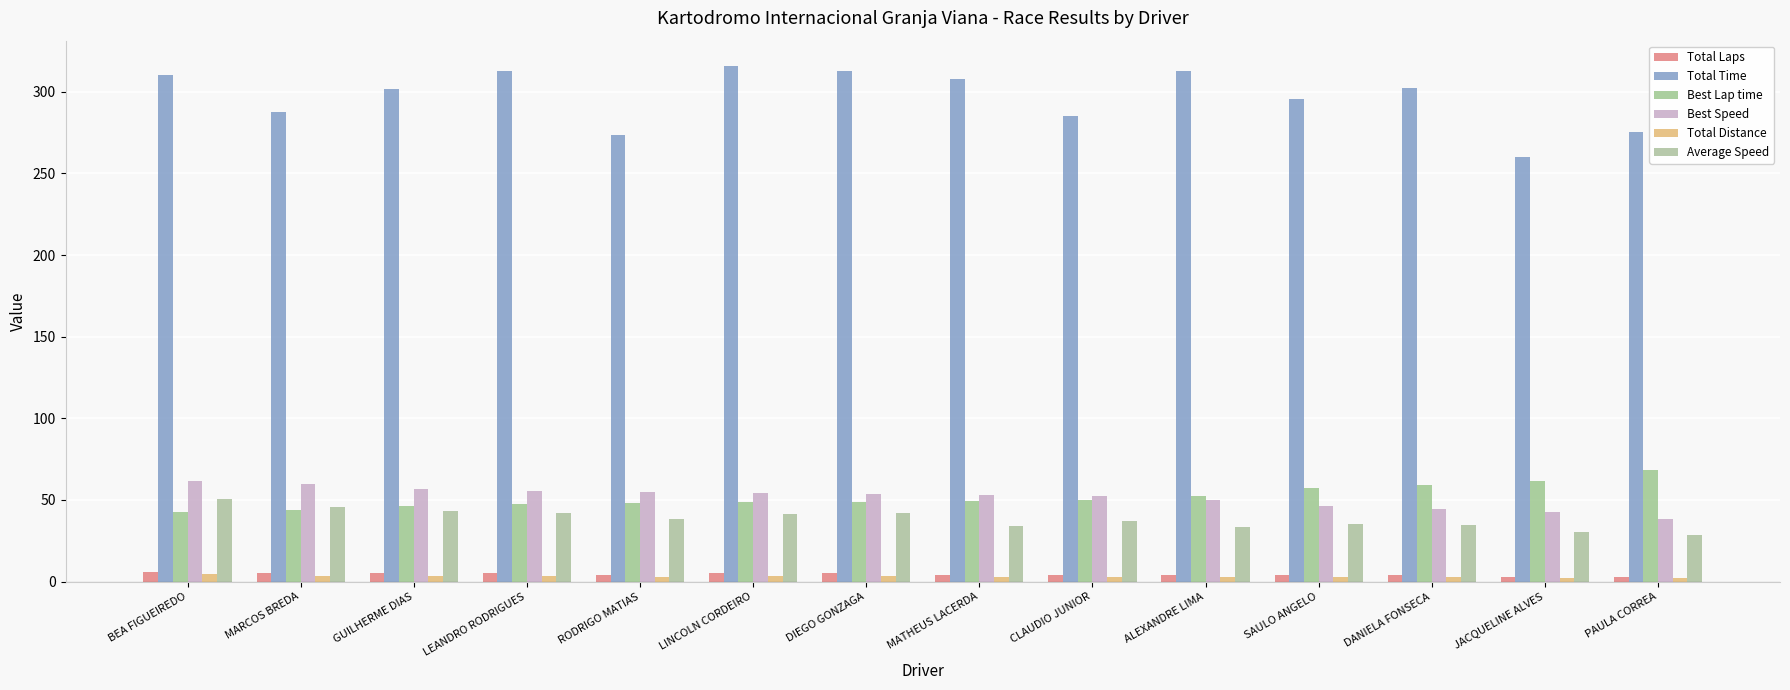

Which series has the widest spread of values?

Total Time